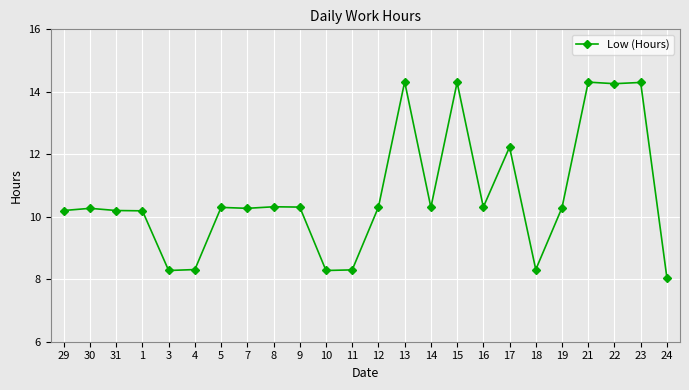

How many distinct data groups are displayed?

1